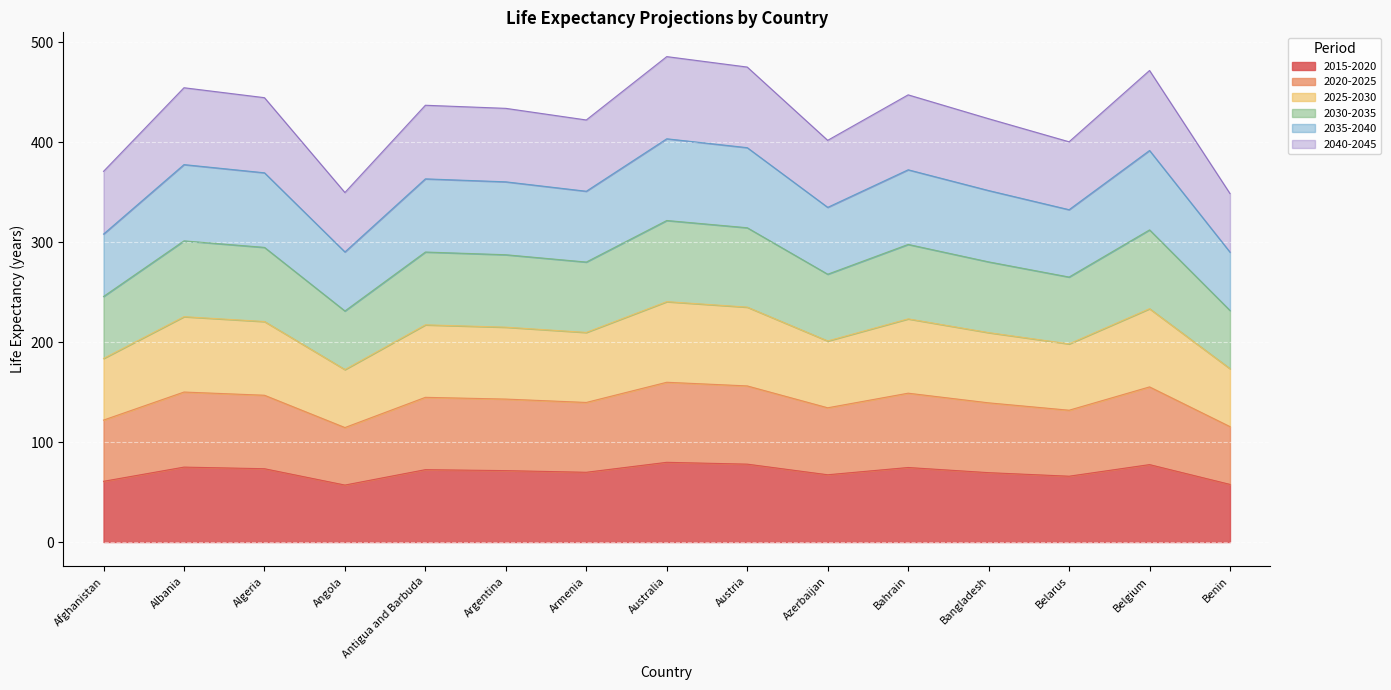

At which label does 2035-2040 reach its peak?

Australia